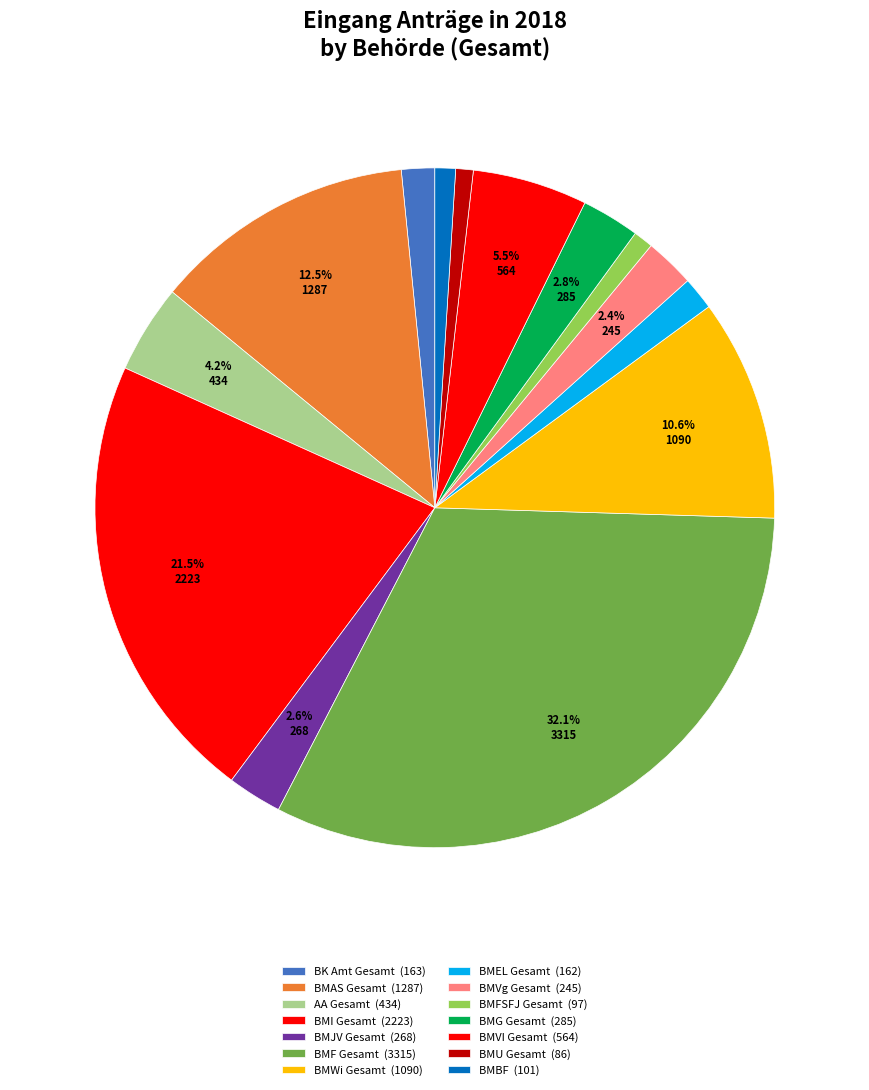

What percentage is NOT represented by BMU Gesamt?

99.2%